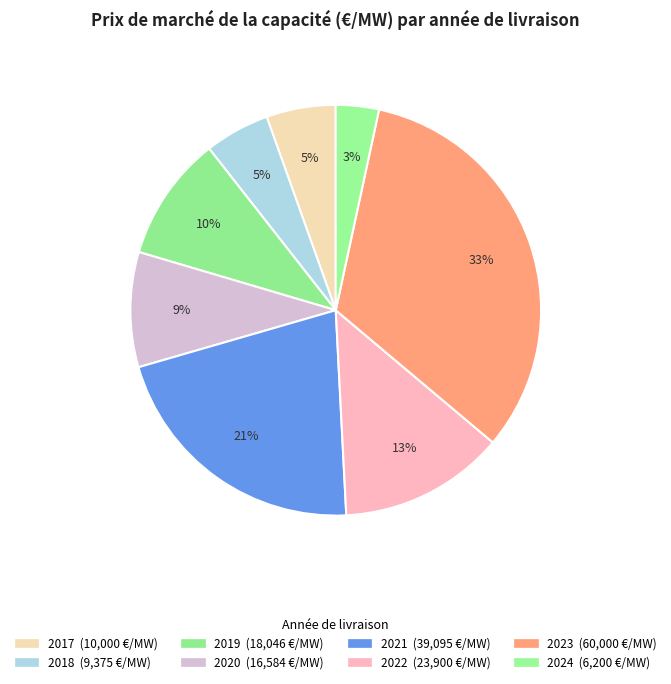

Rank the categories by value from lowest to highest.

2024, 2018, 2017, 2020, 2019, 2022, 2021, 2023